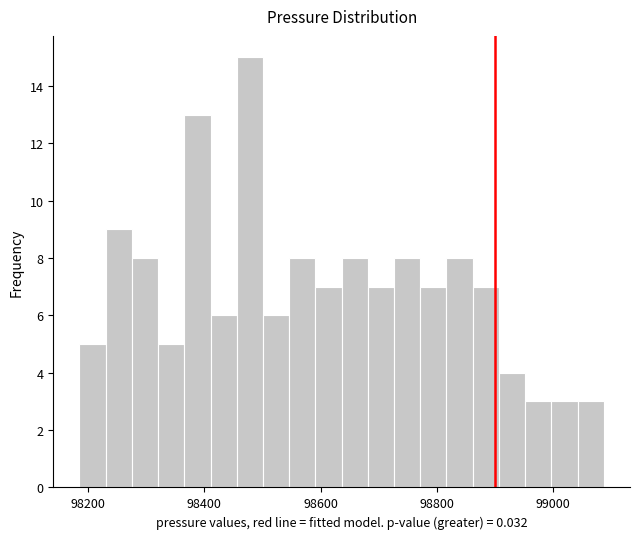

Around what value on the x-axis is the tallest bar? Give the approximate position of its centre, as read against the axis.

98480